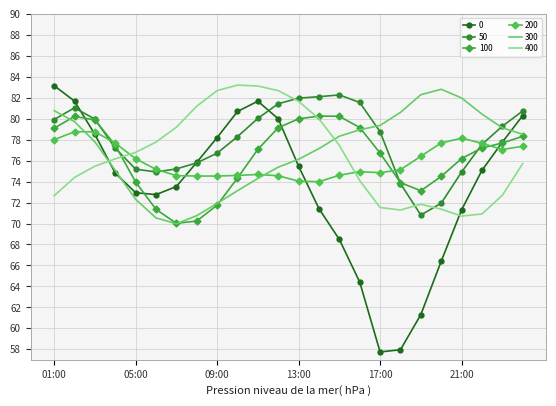

How many lines are shown in the chart?

6